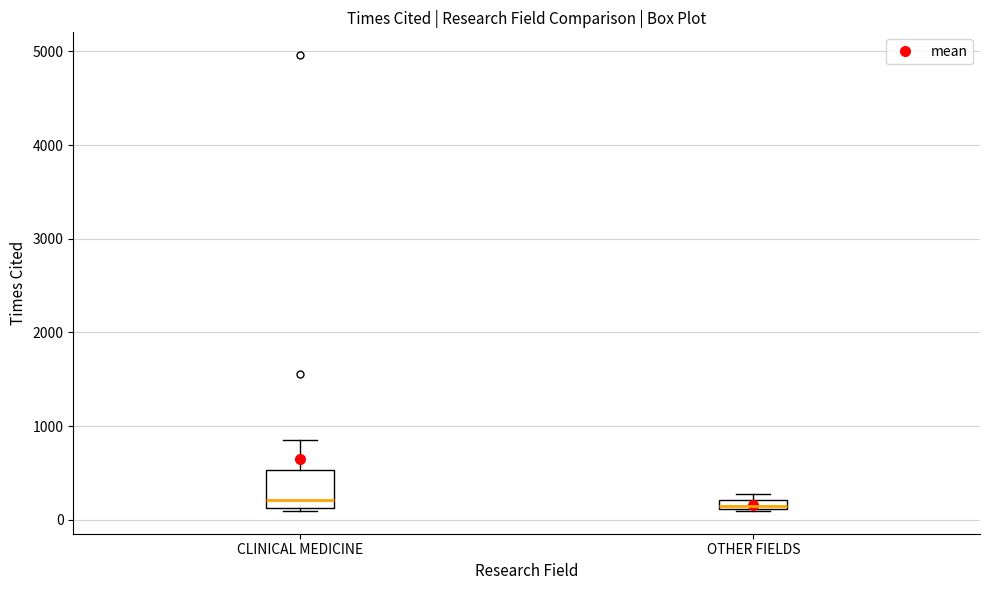

Where is the lower edge of the box for OTHER FIELDS on the y-axis? The values are not printed on the chart, so give them approximately, as read against the axis.

100